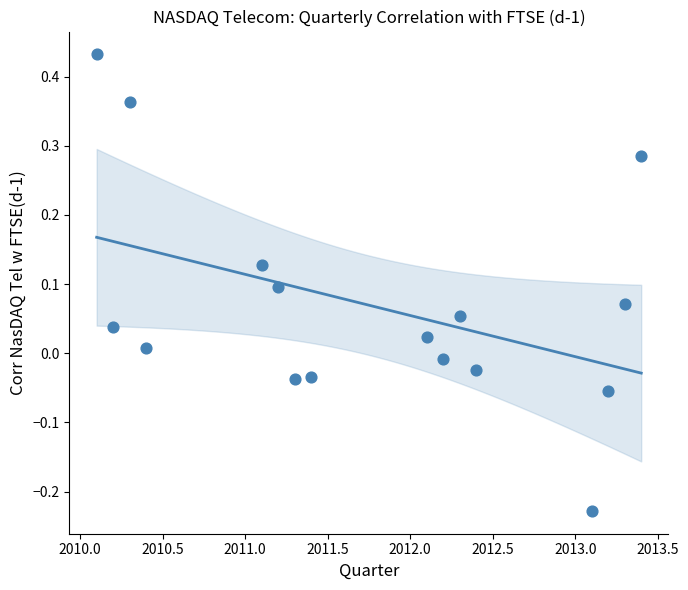

What is the range of X values (max minus min)?

3.3